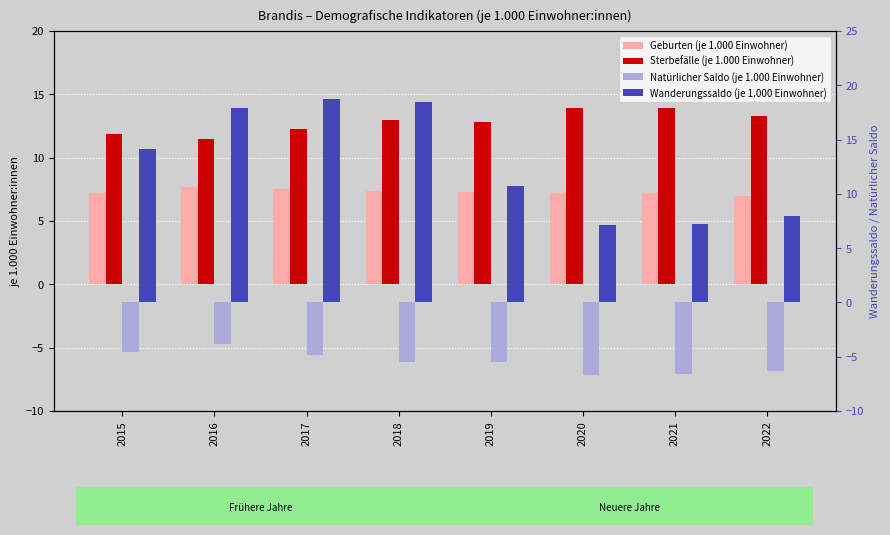

What is the spread (max minus min) of values at 2021?

20.5